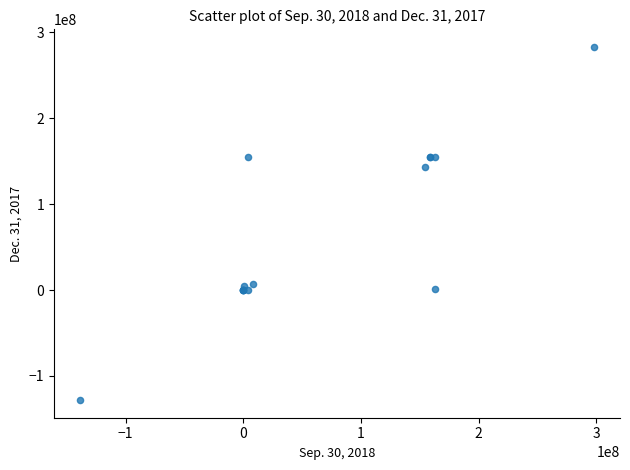

What Y value in the scatter plot is closest to 77477673?

142783635